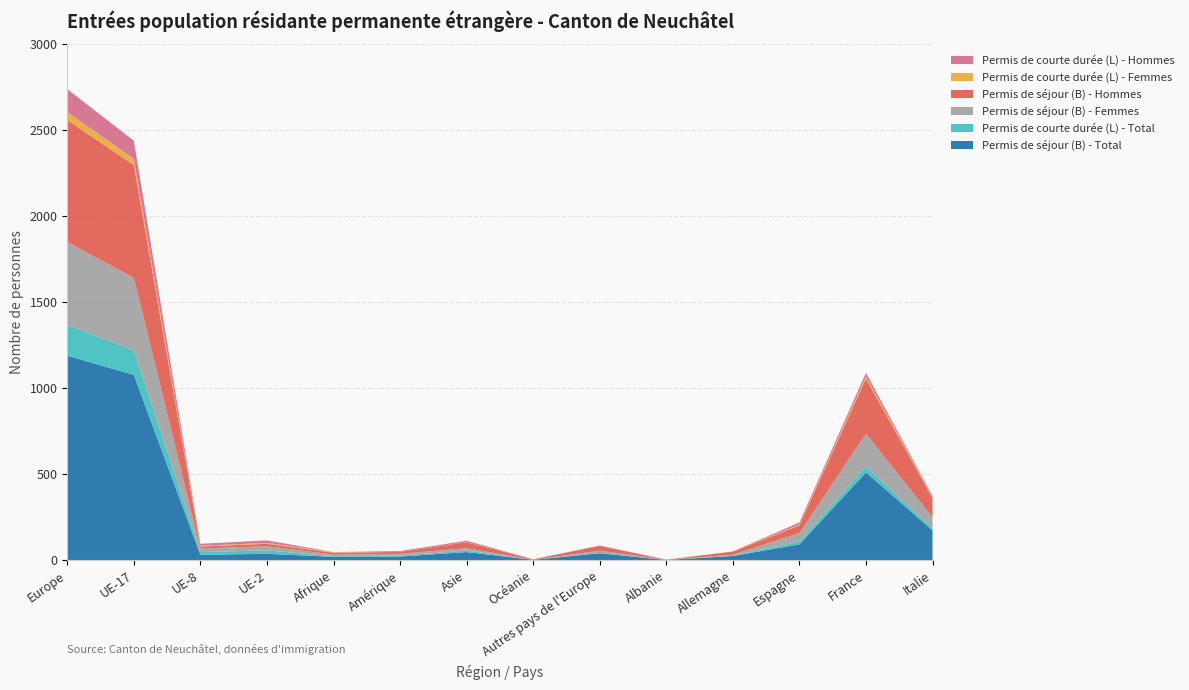

Reading left to right, list all the values displayed in this chart.

Permis de séjour (B) - Total: Europe=1190	UE-17=1078	UE-8=32	UE-2=38	Afrique=20	Amérique=22	Asie=48	Océanie=3	Autres pays de l'Europe=41	Albanie=2	Allemagne=25	Espagne=93	France=511	Italie=174
Permis de courte durée (L) - Total: Europe=180	UE-17=142	UE-8=16	UE-2=20	Afrique=4	Amérique=5	Asie=9	Océanie=0	Autres pays de l'Europe=2	Albanie=0	Allemagne=1	Espagne=17	France=34	Italie=13
Permis de séjour (B) - Femmes: Europe=481	UE-17=423	UE-8=21	UE-2=24	Afrique=9	Amérique=11	Asie=13	Océanie=1	Autres pays de l'Europe=13	Albanie=1	Allemagne=7	Espagne=48	France=191	Italie=64
Permis de séjour (B) - Hommes: Europe=709	UE-17=655	UE-8=11	UE-2=14	Afrique=11	Amérique=11	Asie=35	Océanie=2	Autres pays de l'Europe=28	Albanie=1	Allemagne=18	Espagne=45	France=320	Italie=110
Permis de courte durée (L) - Femmes: Europe=46	UE-17=36	UE-8=5	UE-2=5	Afrique=3	Amérique=0	Asie=1	Océanie=0	Autres pays de l'Europe=0	Albanie=0	Allemagne=1	Espagne=5	France=12	Italie=5
Permis de courte durée (L) - Hommes: Europe=134	UE-17=106	UE-8=11	UE-2=15	Afrique=1	Amérique=5	Asie=8	Océanie=0	Autres pays de l'Europe=2	Albanie=0	Allemagne=0	Espagne=12	France=22	Italie=8